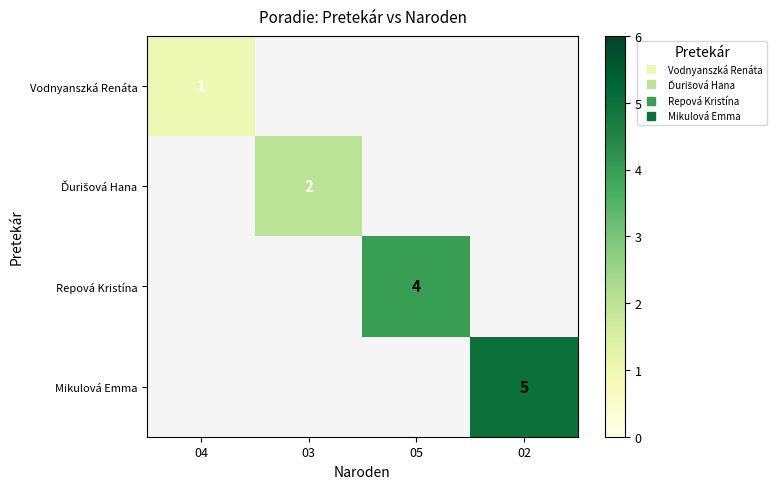

At which label is Vodnyanszká Renáta closest to 1?

04